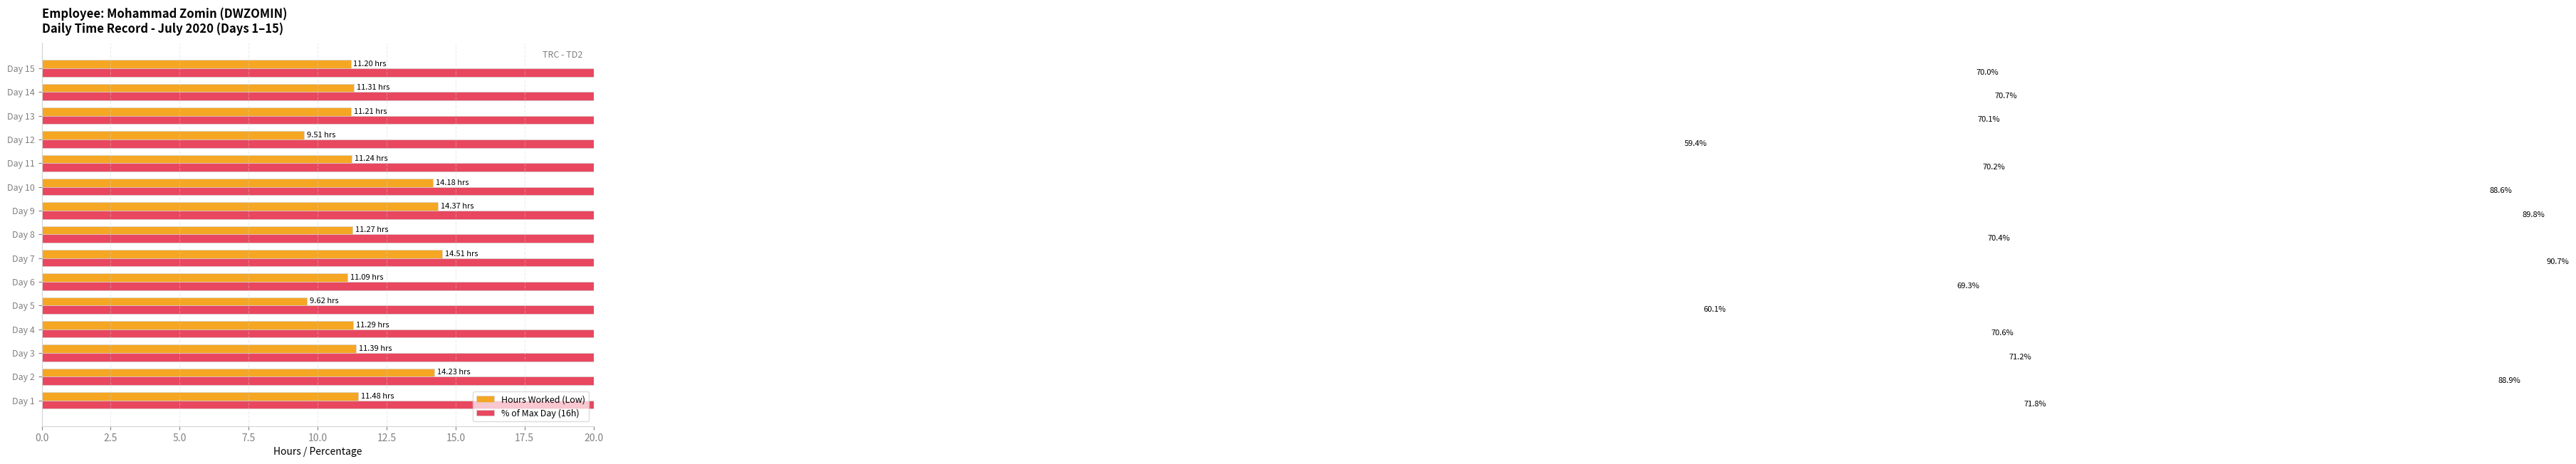

What is the sum of all % of Max Day (16h) values?

1111.9